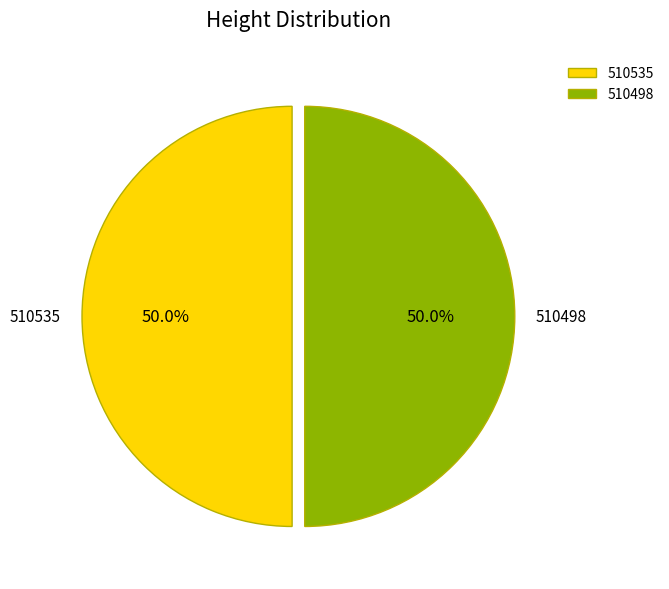

Combined, do 510535 and 510498 account for over 50%?

Yes